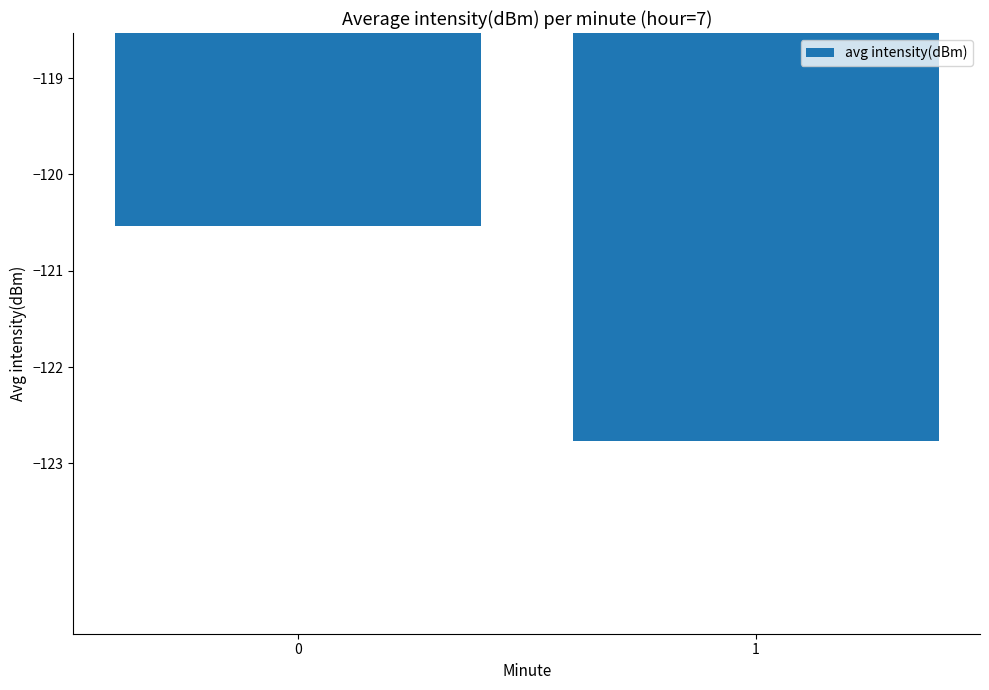

What is the difference between the values at 0 and 1?

2.2